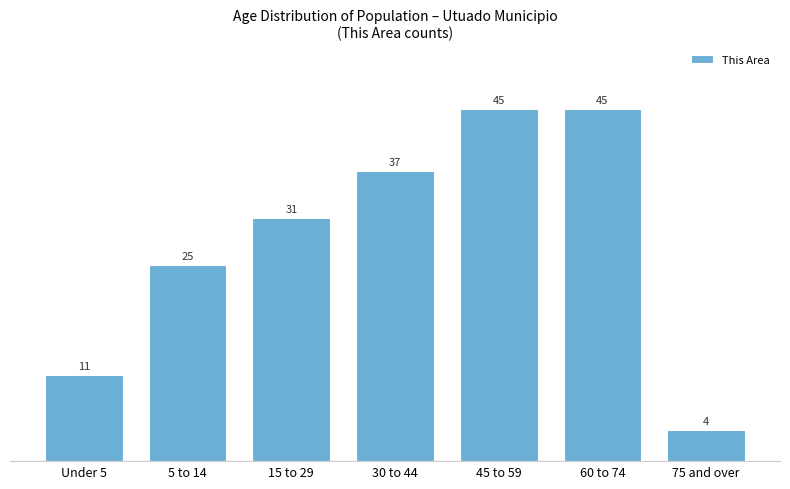

Reading left to right, extract all data points from this chart.

Under 5=11	5 to 14=25	15 to 29=31	30 to 44=37	45 to 59=45	60 to 74=45	75 and over=4